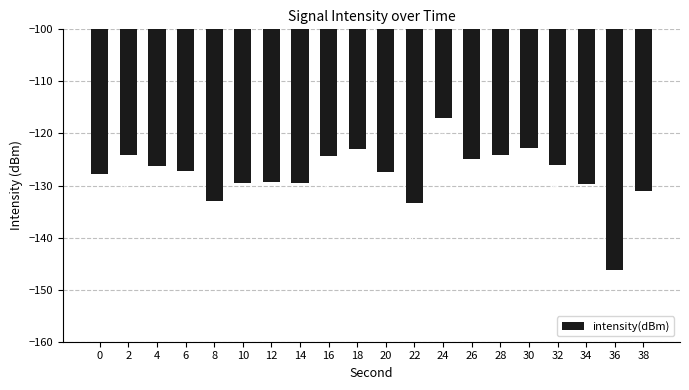

At which label does the data first exceed -127?

2